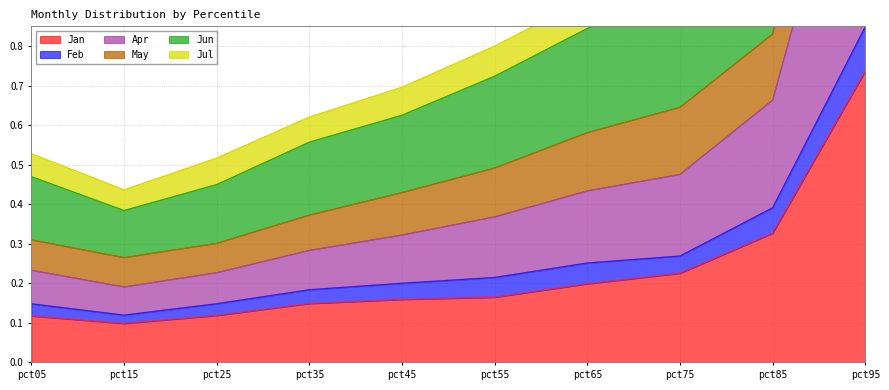

True or false: Jul and Apr cross at least once.

False